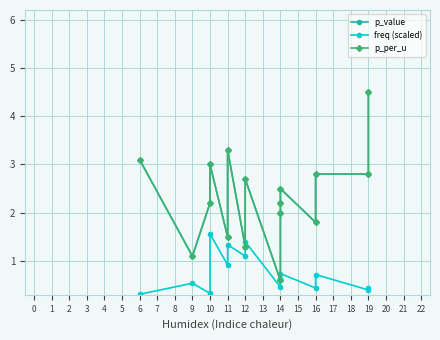

How many categories are shown in the chart?

16